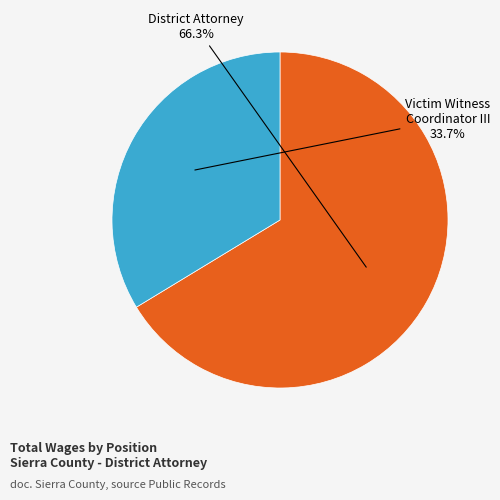

Is there any slice that represents more than half of the pie?

Yes